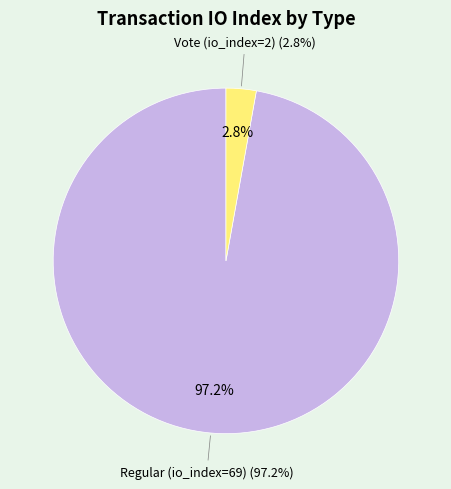

To the nearest percent, what is the average slice percentage?

50%